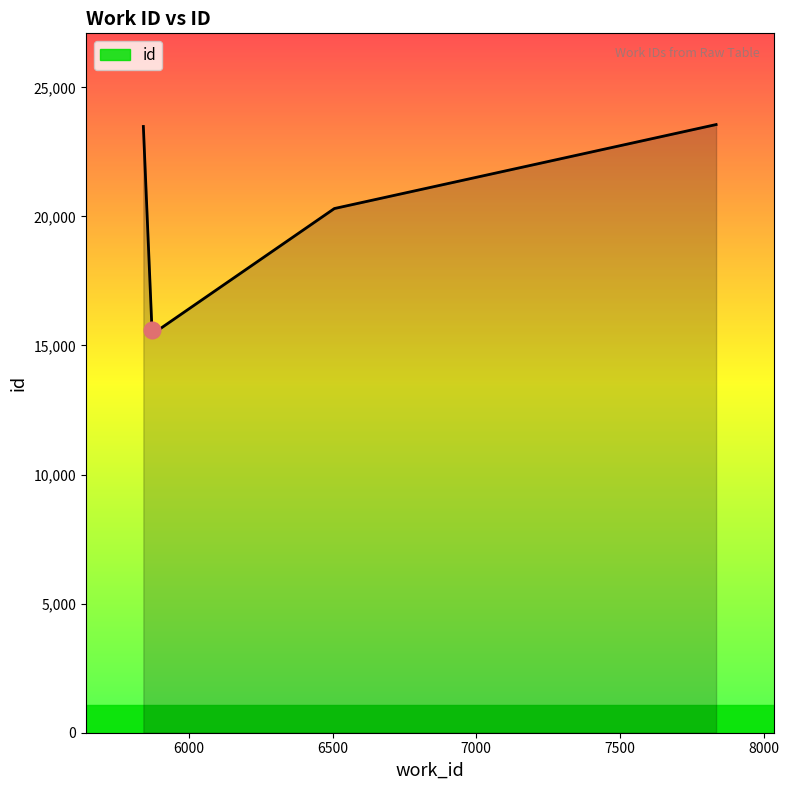

What is the difference between the maximum and minimum values?

7947